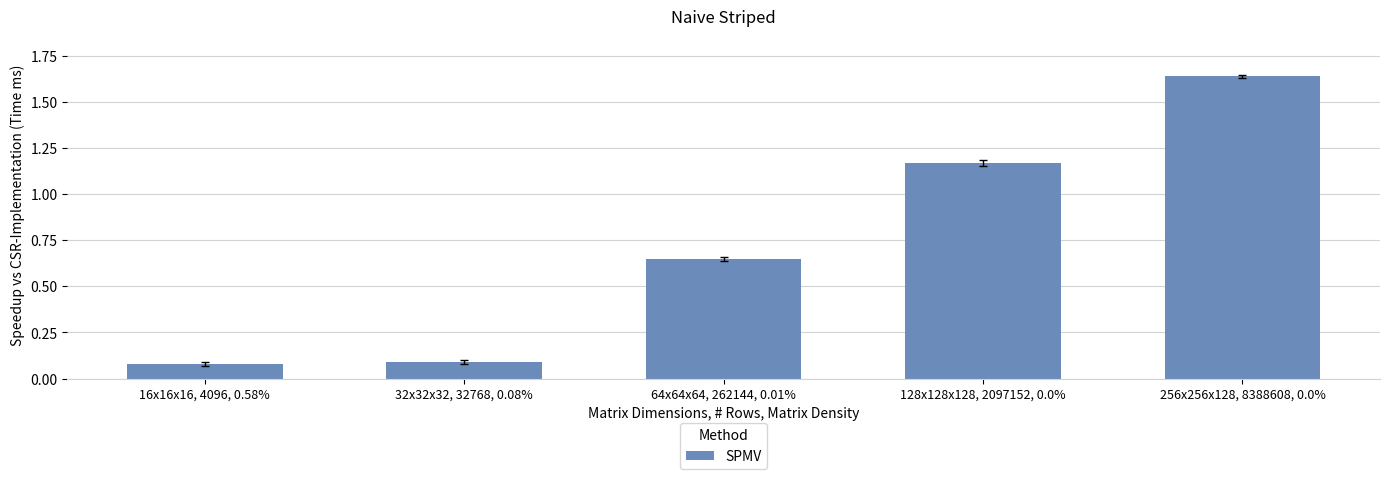

What is the sum of the values at 128x128x128, 2097152, 0.0% and 64x64x64, 262144, 0.01%?

1.8